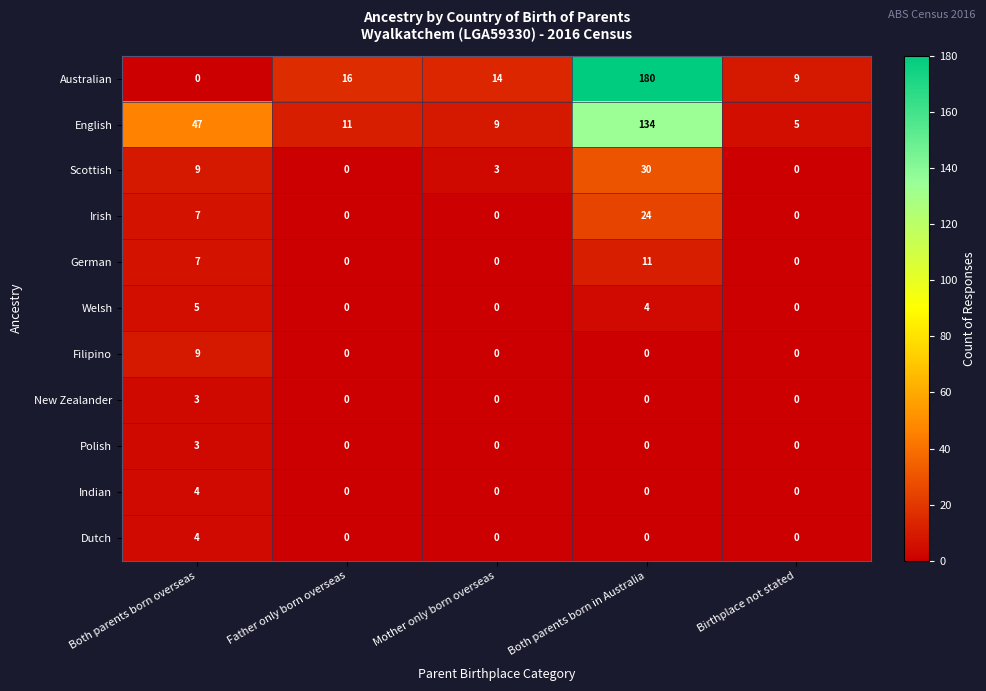

What is the maximum value for Filipino?

9